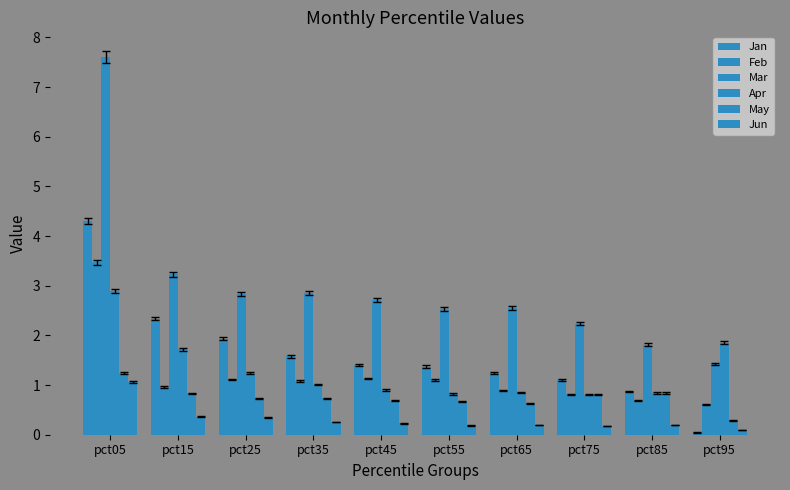

How many series are shown in this chart?

6